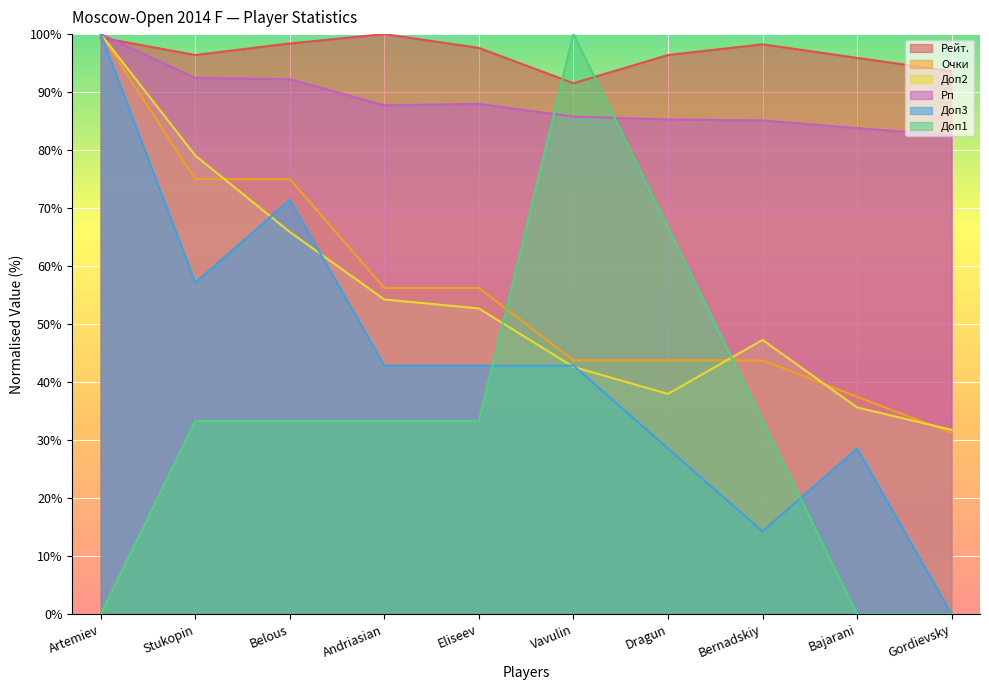

What position from the left is Andriasian?

4